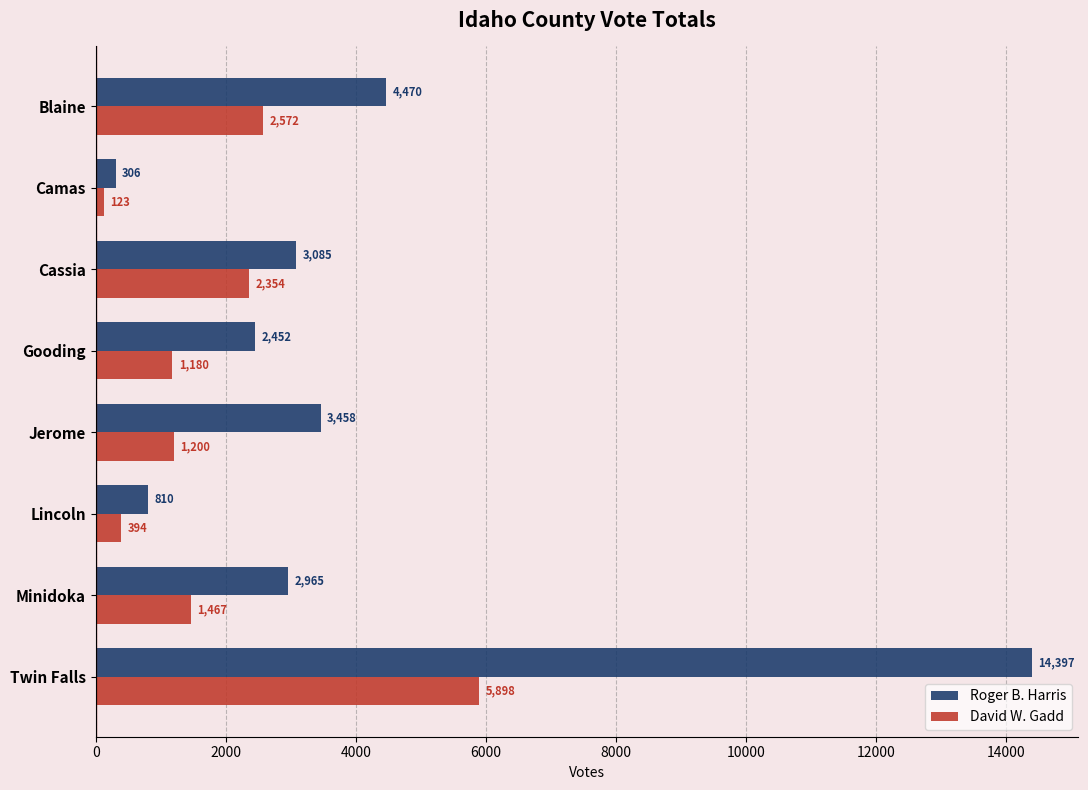

Which series has the widest spread of values?

Roger B. Harris